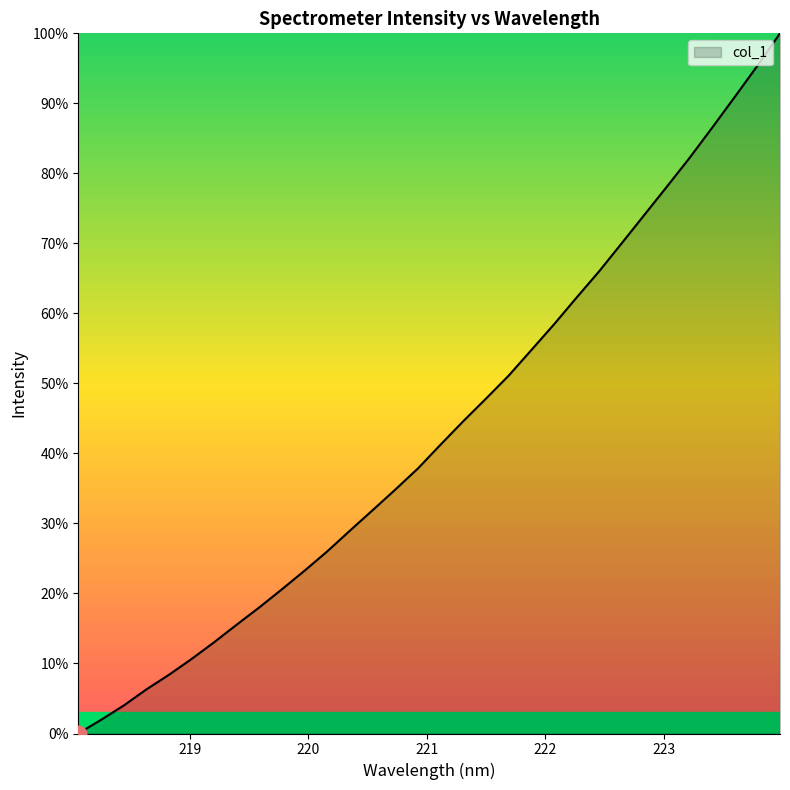

Reading left to right, extract all data points from this chart.

0.0	1.9	4.0	6.3	8.4	10.6	13.0	15.6	18.0	20.6	23.3	26.0	29.0	31.9	34.9	37.9	41.3	44.6	47.8	51.1	54.7	58.4	62.2	66.0	70.0	74.1	78.1	82.2	86.5	90.9	95.4	100.0